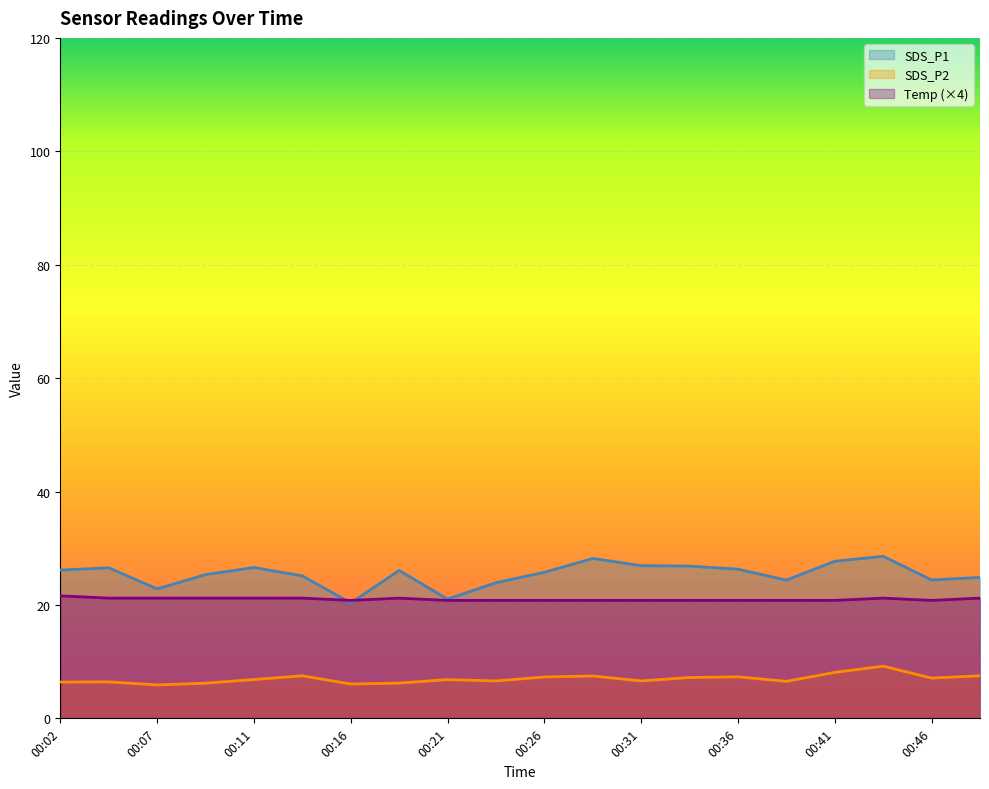

Rank the series at 00:26 from highest to lowest value.

SDS_P1, Temp (×4), SDS_P2